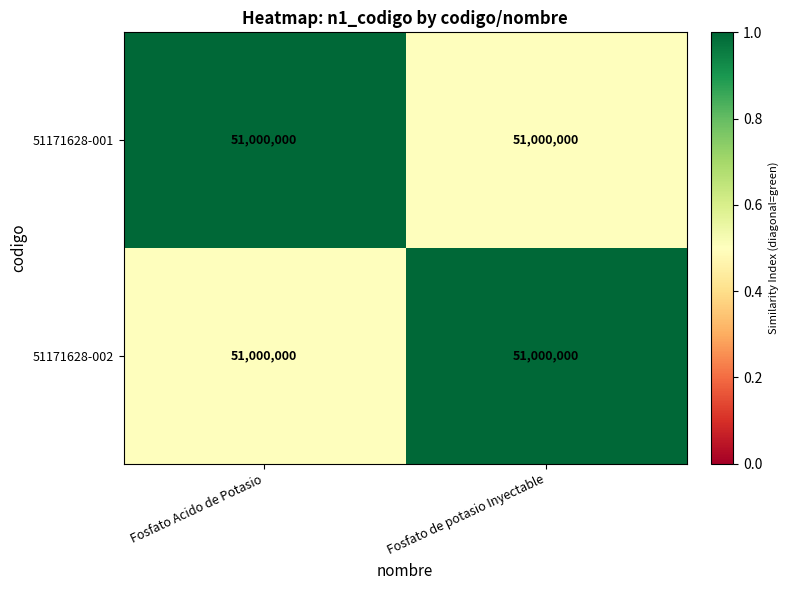

At Fosfato de potasio Inyectable, list the series in order from largest to smallest.

51171628-002, 51171628-001